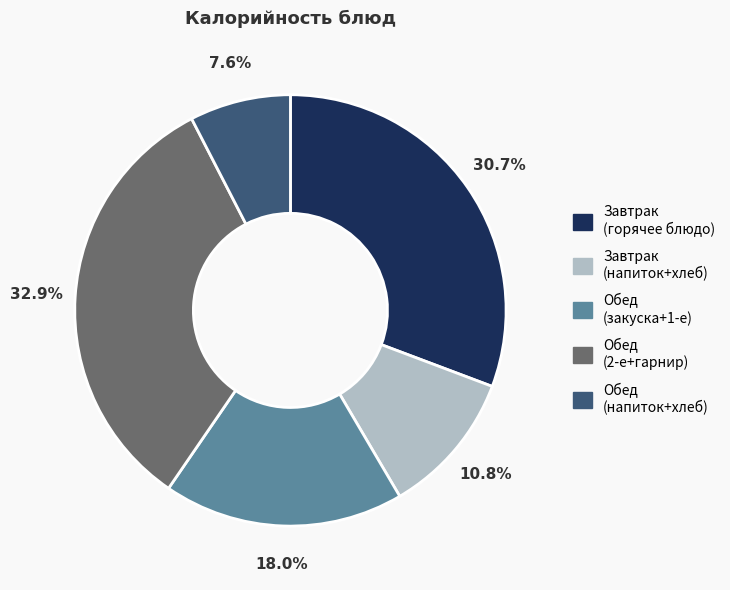

Count the number of slices in the pie.

5